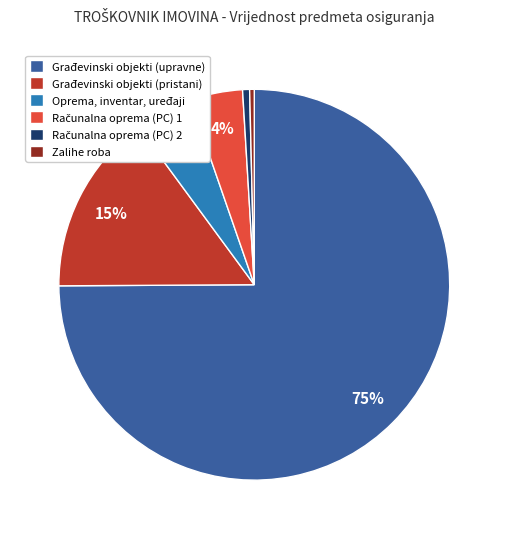

Count the number of slices in the pie.

6